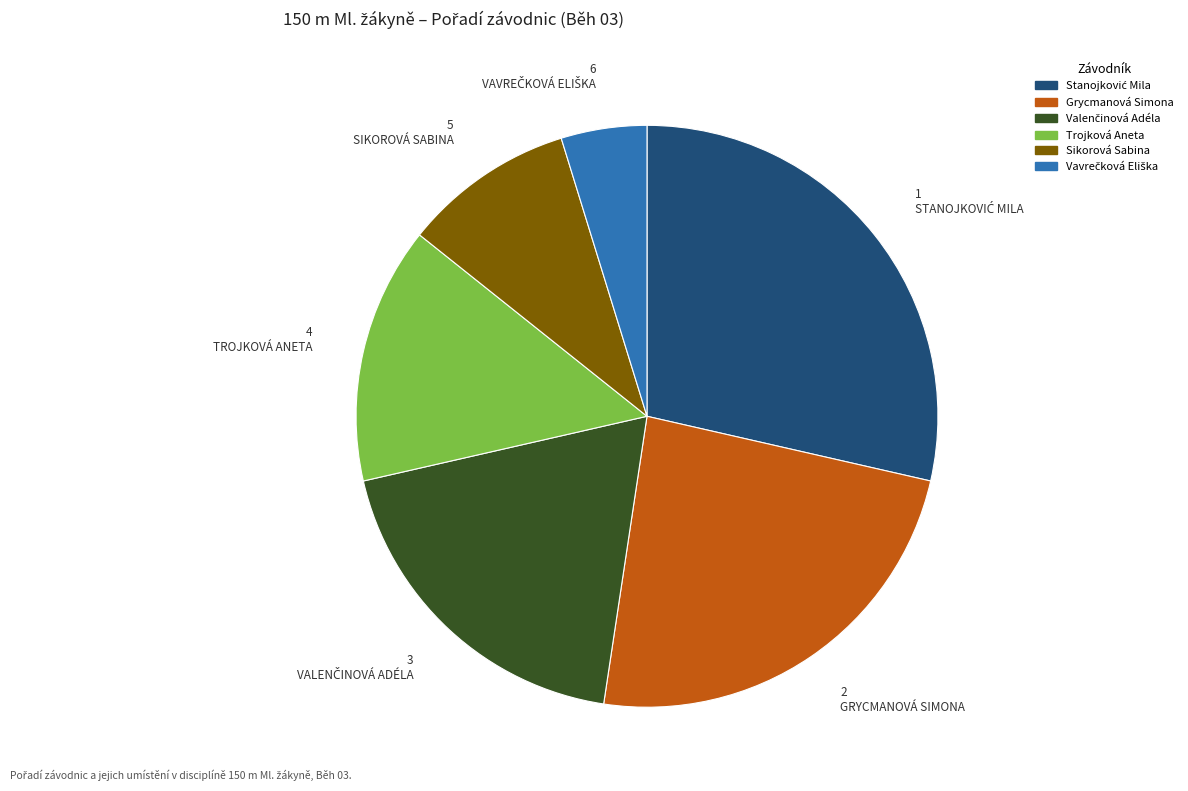

Is it true that Trojková Aneta is 7% of the pie?

False